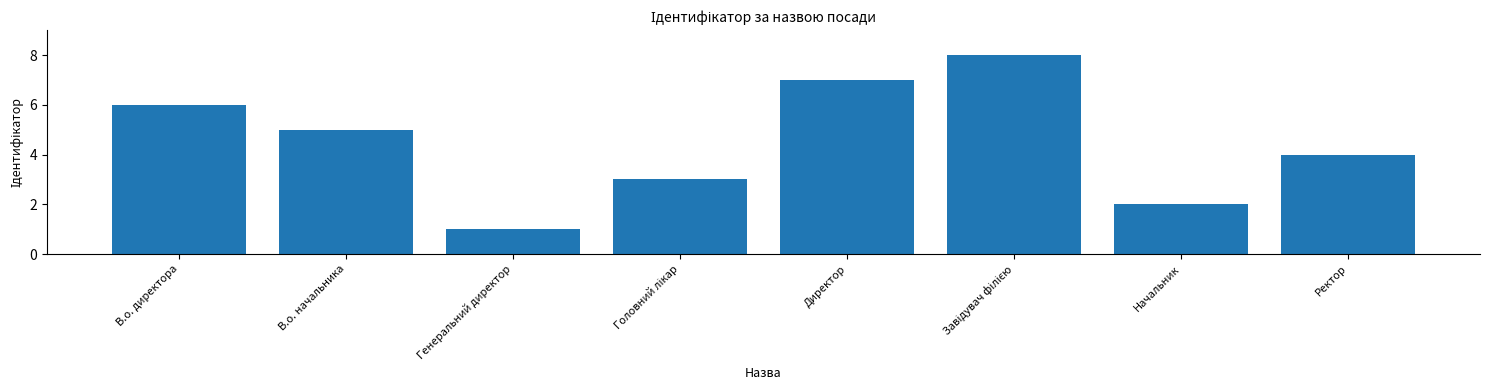

How many bars are there in total?

8